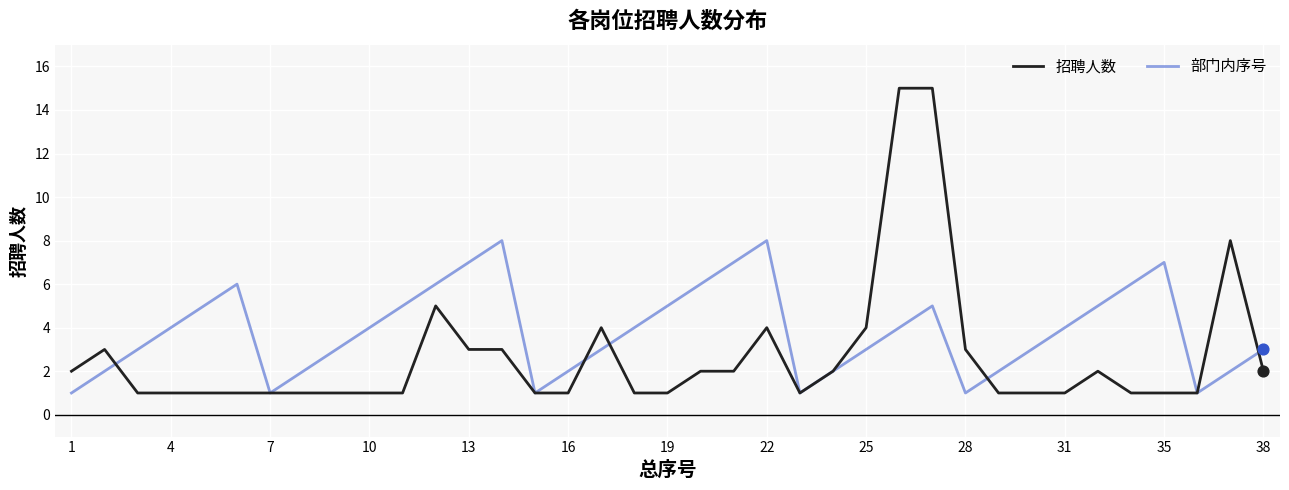

Which series has the largest total across all categories?

部门内序号